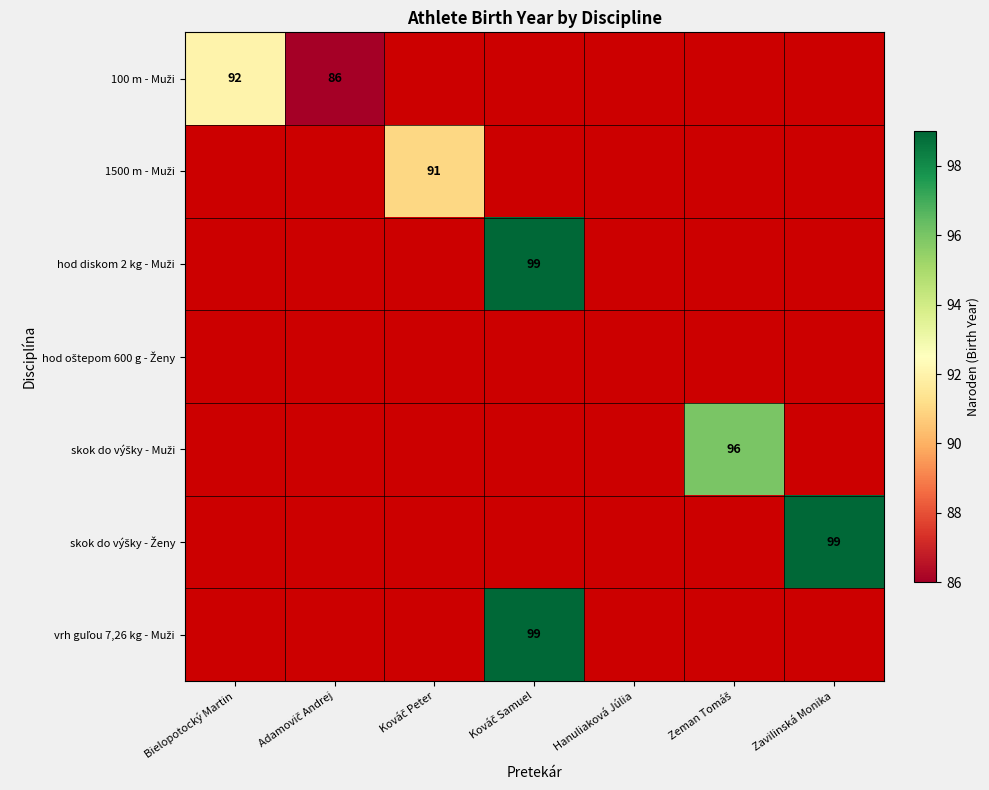

Is it true that skok do výšky - Muži equals 96.0 at Zeman Tomáš?

True